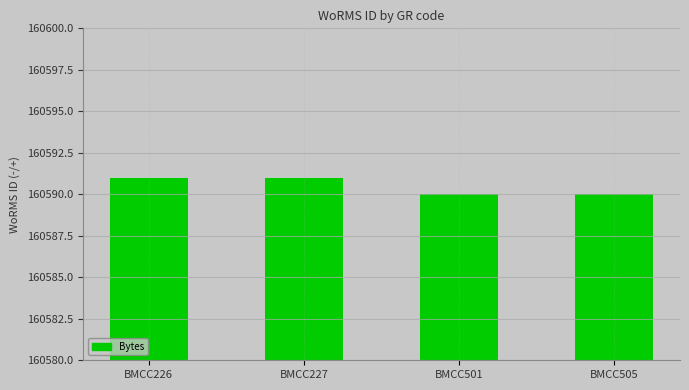

The value at BMCC227 is 257673. True or false?

False